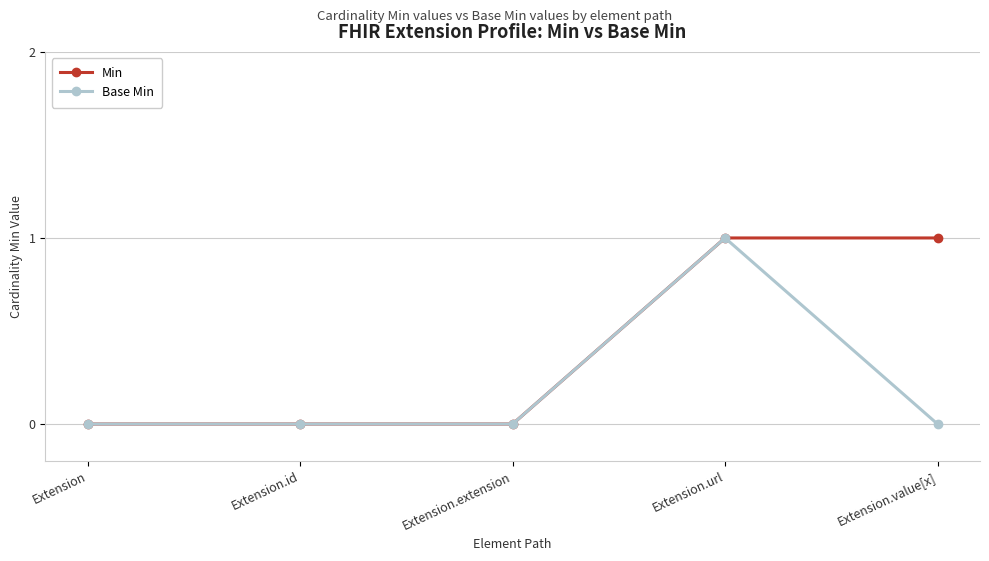

Rank the series by their average value, from highest to lowest.

Min, Base Min